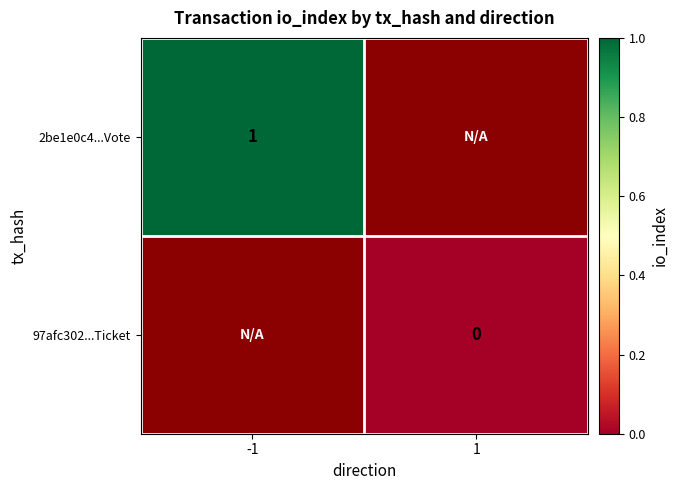

The 2be1e0c4...Vote series shows 0.3 at -1. True or false?

False